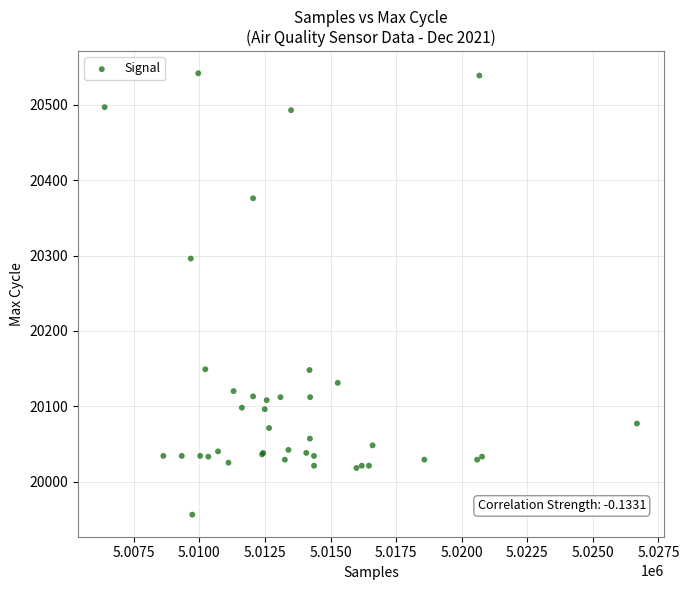

What Y value in the scatter plot is closest to 20249?

20296